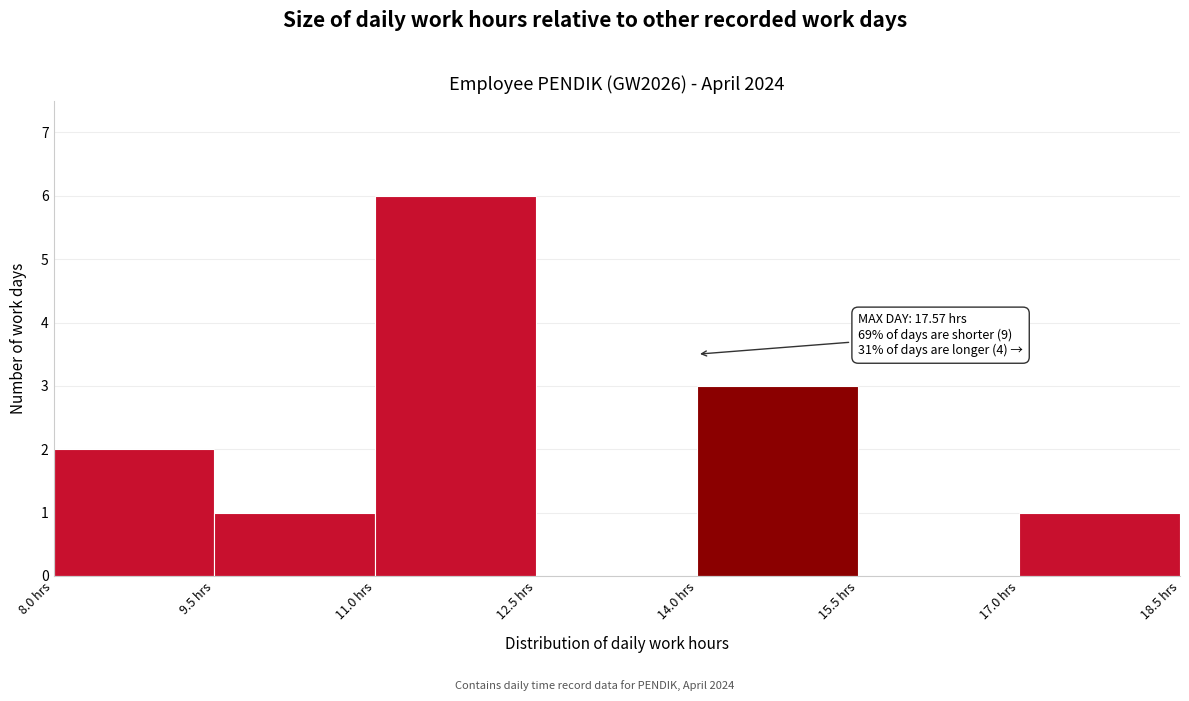

Which range on the x-axis has the tallest bar?

11.0 to 12.5